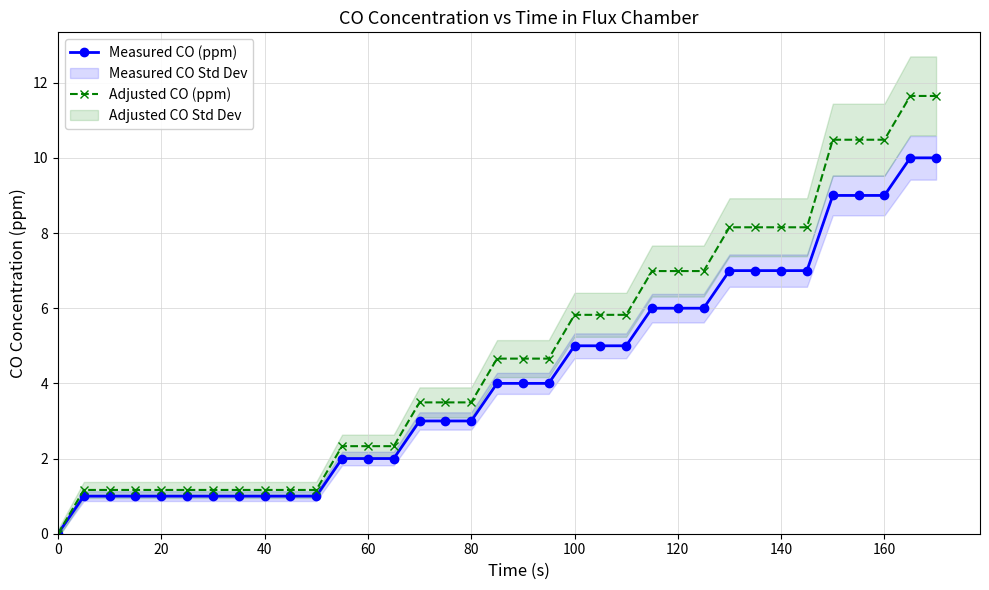

What are all the series names shown in the legend?

Measured CO (ppm), Adjusted CO (ppm)